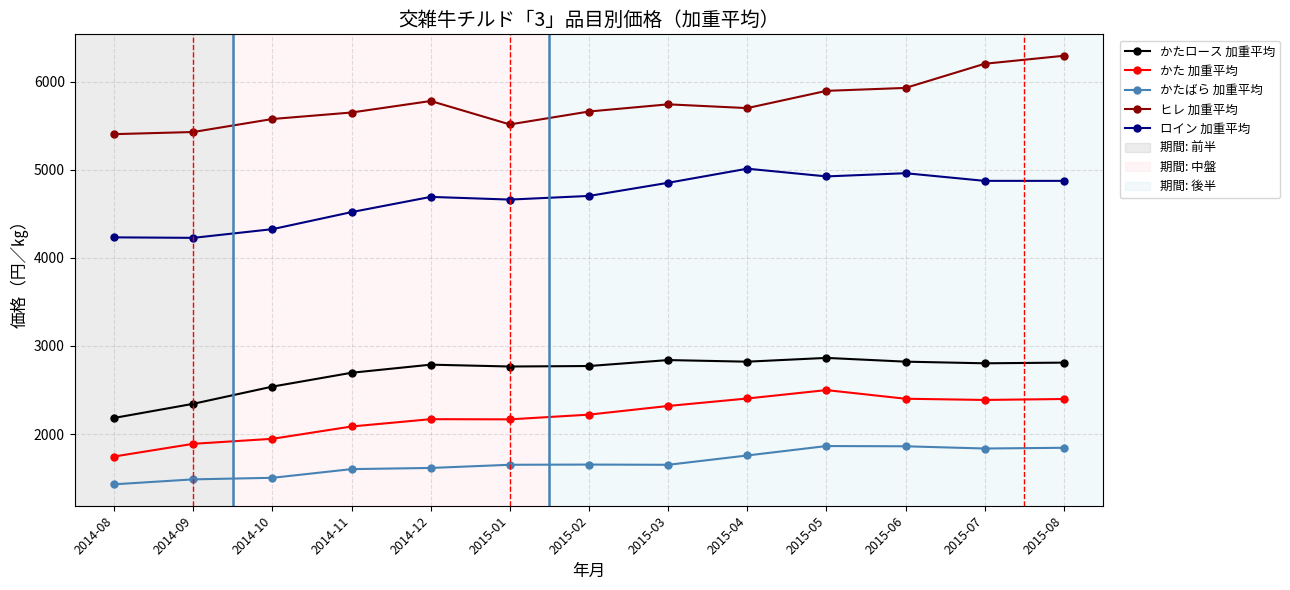

True or false: かた 加重平均 and かたロース 加重平均 cross at least once.

False